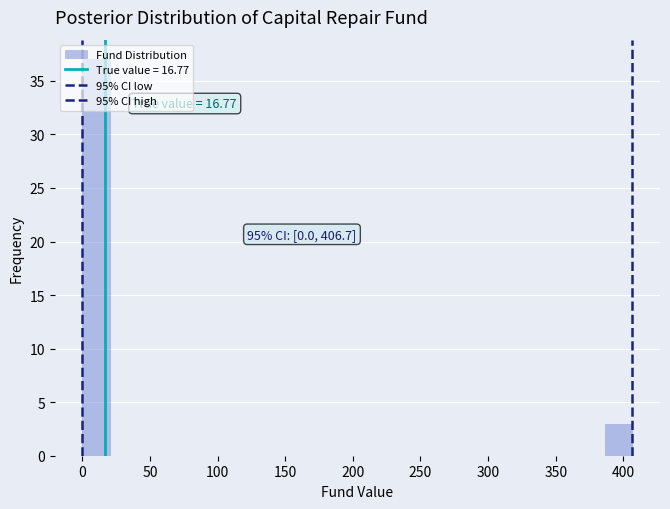

Which range on the x-axis has the tallest bar?

0 to 20